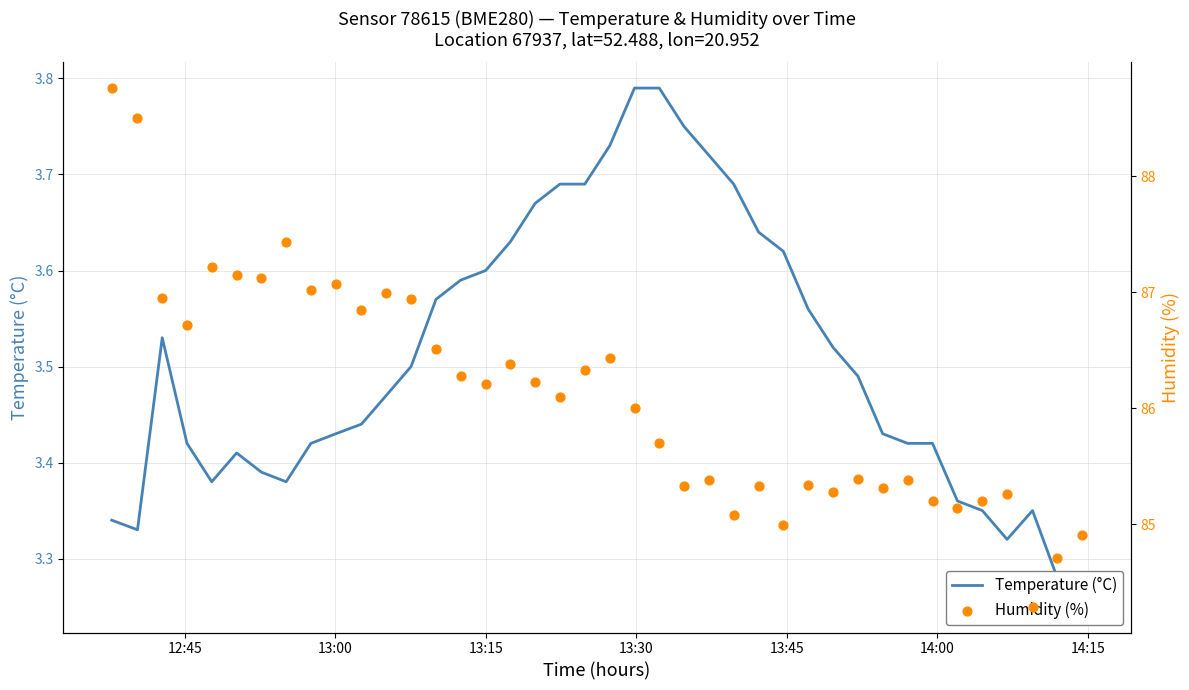

What are all the series names shown in the legend?

Temperature (°C), Humidity (%)